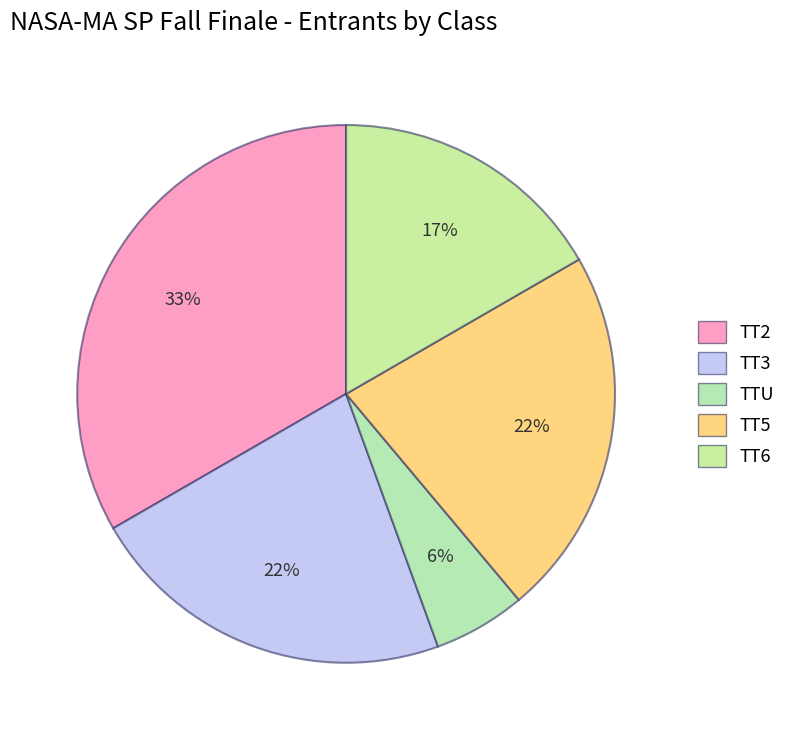

What percentage is the TT6 slice, to the nearest percent?

17%